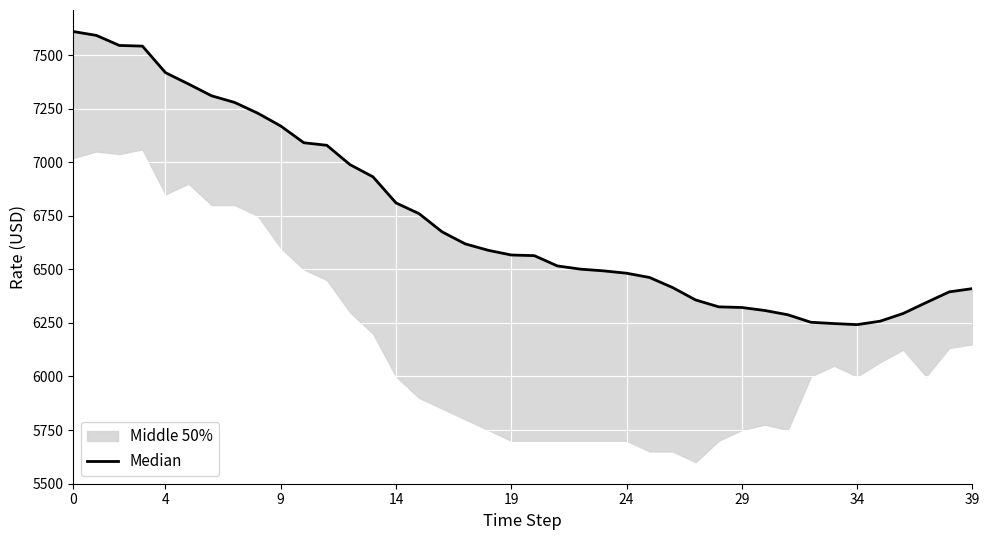

At which label is the value closest to 6926?

13